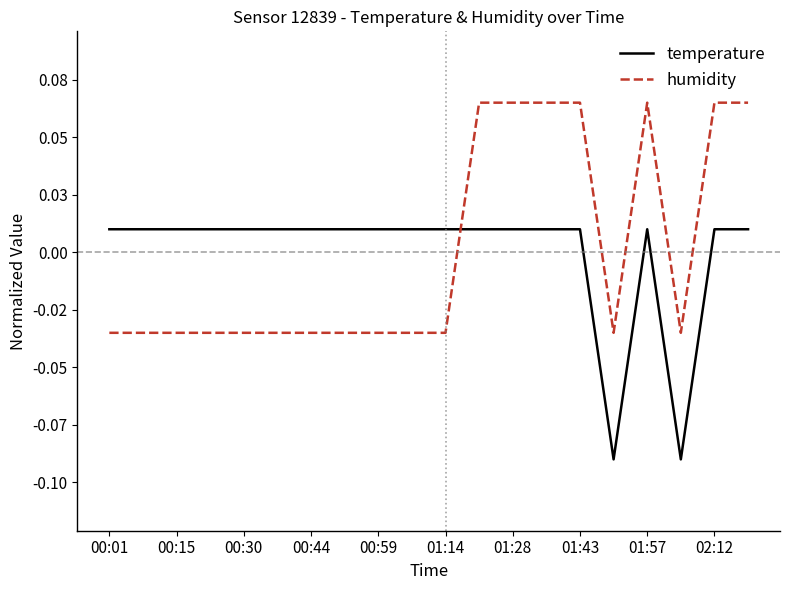

What is the difference between the maximum and minimum values in the humidity series?

0.1